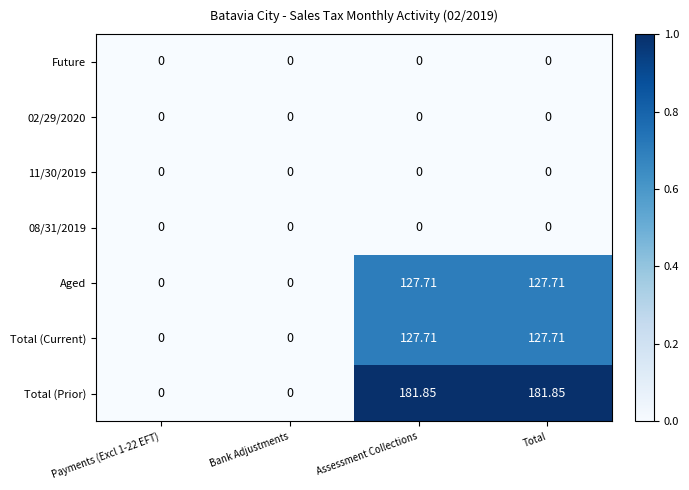

Which series has the widest spread of values?

Total (Prior)